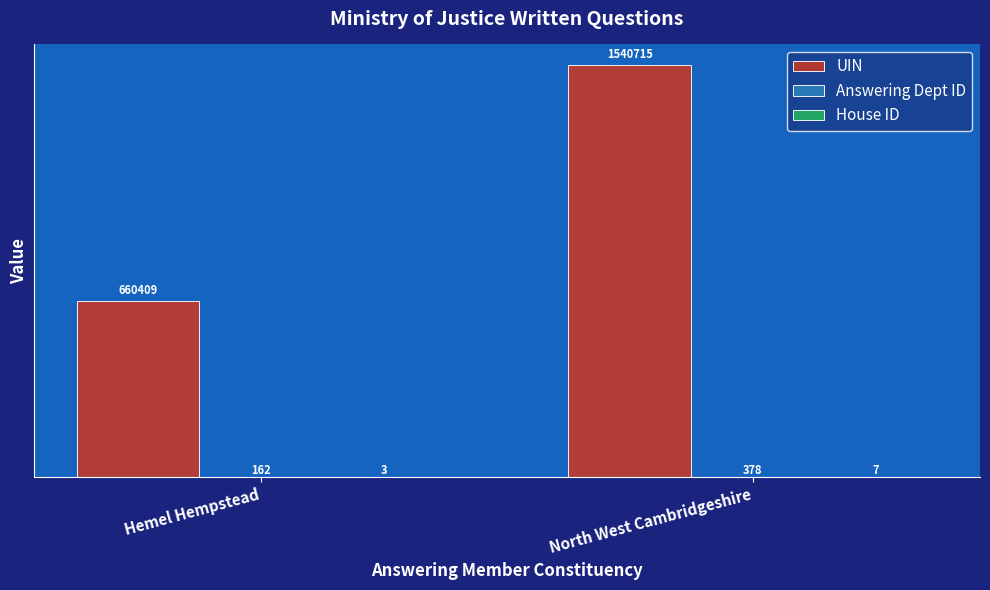

The value of UIN at Hemel Hempstead is 660409. True or false?

True